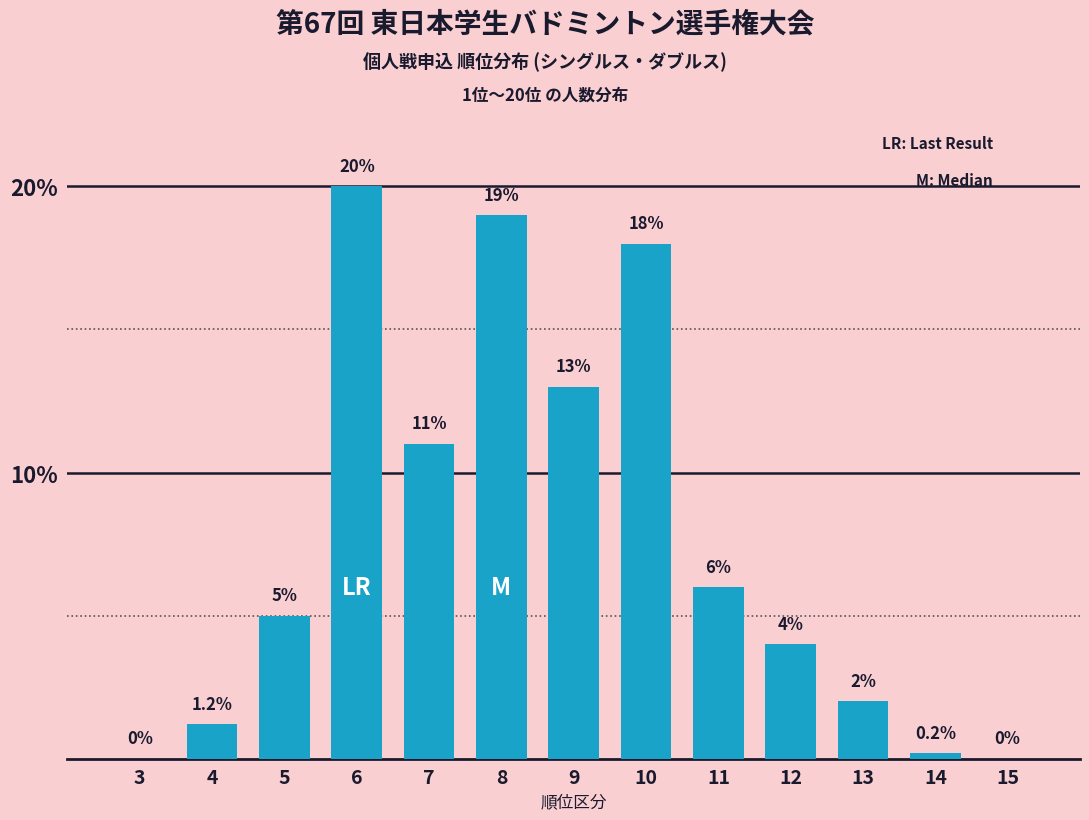

Reading left to right, list all the values displayed in this chart.

3=0.0	4=1.2	5=5.0	6=20.0	7=11.0	8=19.0	9=13.0	10=18.0	11=6.0	12=4.0	13=2.0	14=0.2	15=0.0